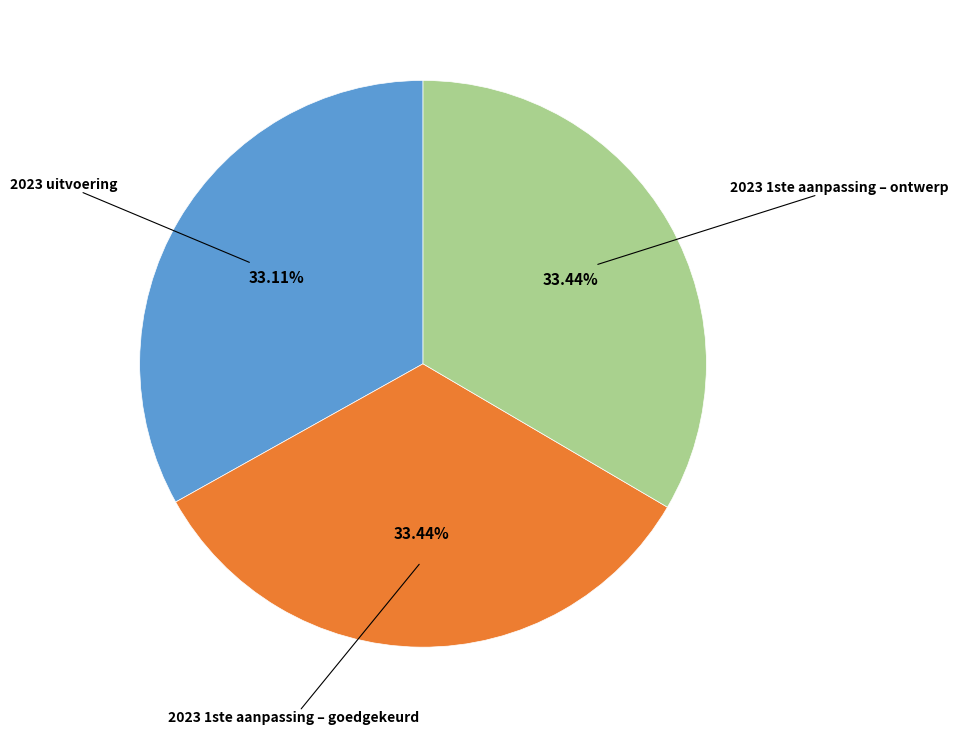

Does any single category account for the majority?

No